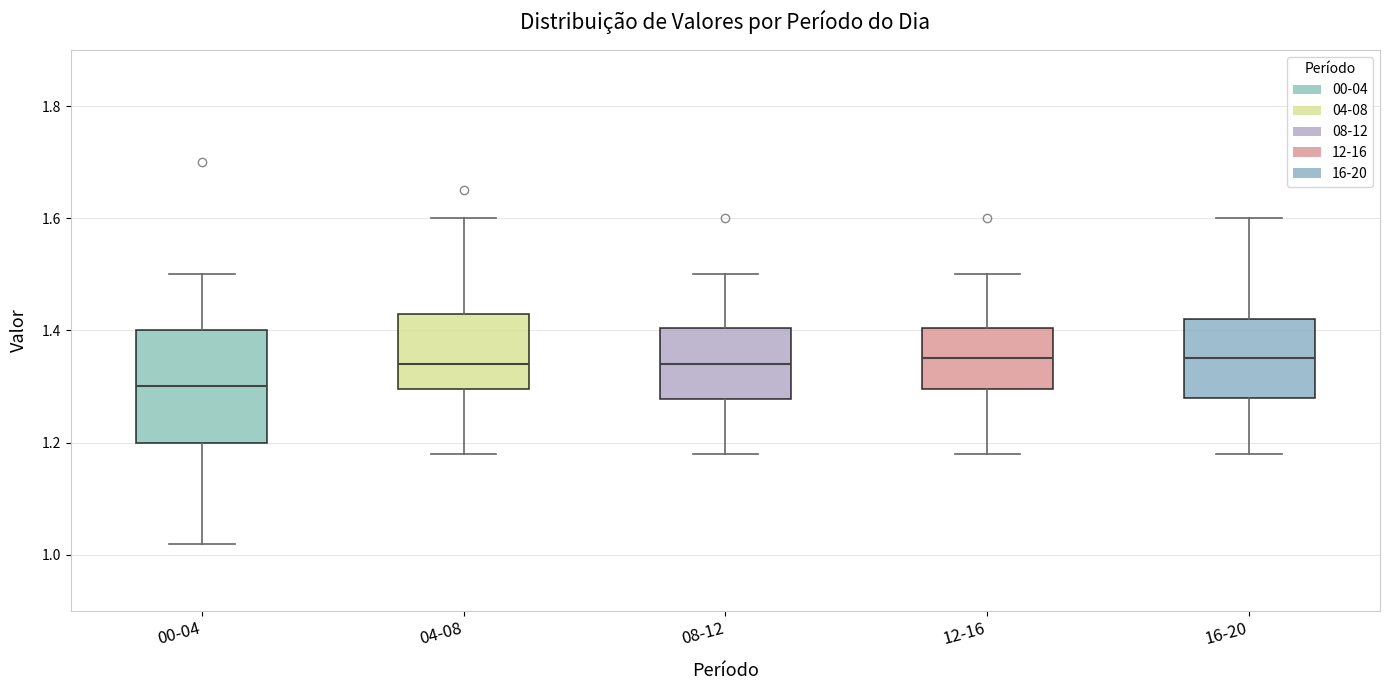

Where does the lower whisker of the box for 16-20 end on the y-axis? The values are not printed on the chart, so give them approximately, as read against the axis.

1.18